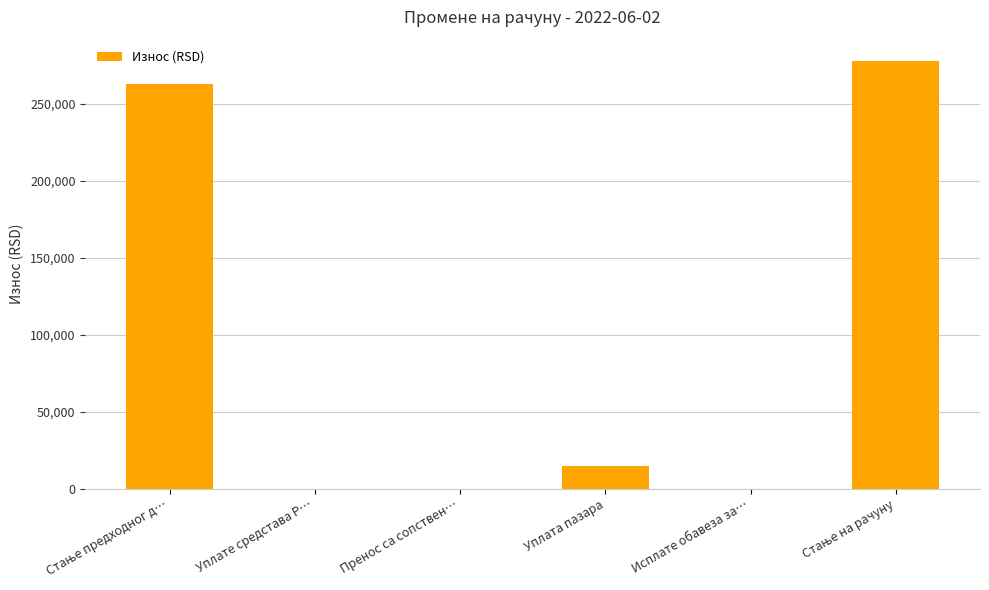

The value at Пренос са сопствен… is -111597.2. True or false?

False